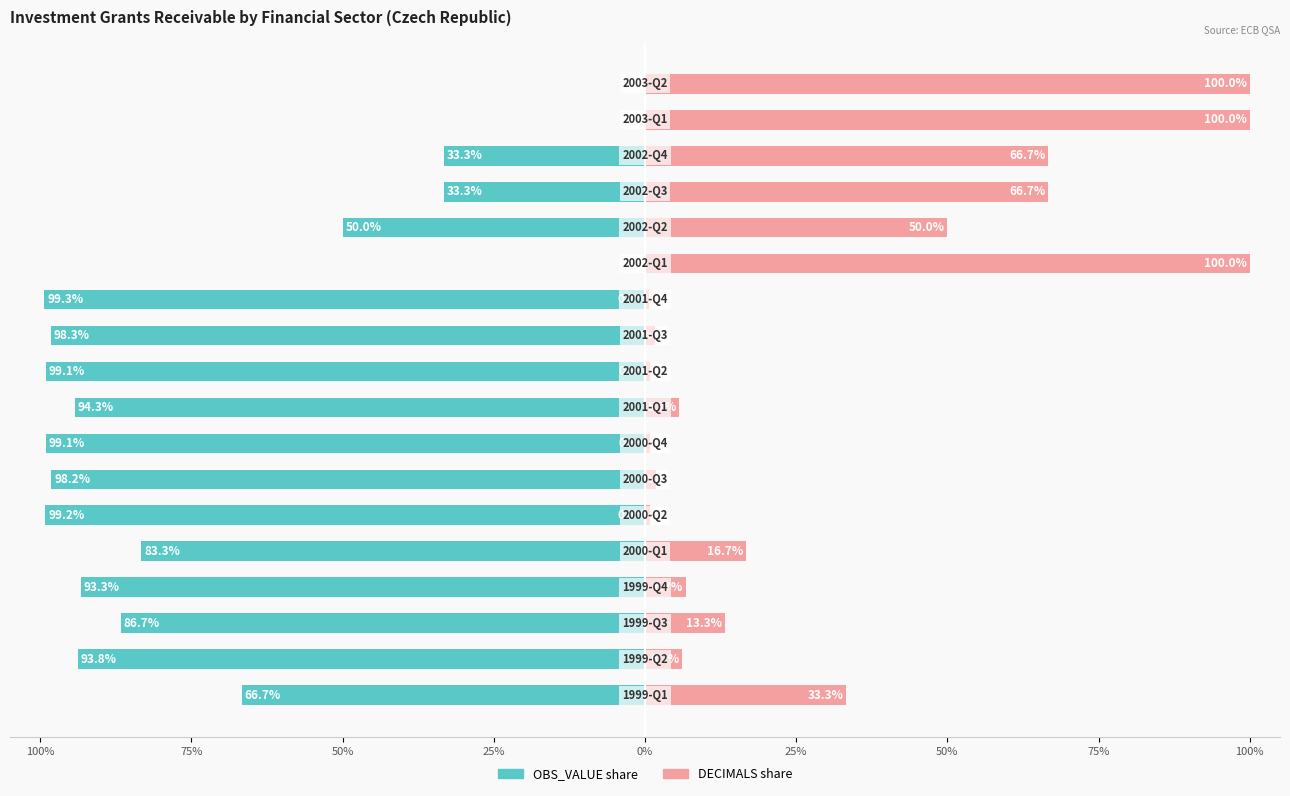

Reading left to right, extract all data points from this chart.

OBS_VALUE share: -66.7	-93.8	-86.7	-93.3	-83.3	-99.2	-98.2	-99.1	-94.3	-99.1	-98.3	-99.3	0.0	-50.0	-33.3	-33.3	0.0	0.0
DECIMALS share: 33.3	6.2	13.3	6.7	16.7	0.8	1.8	0.9	5.7	0.9	1.7	0.7	100.0	50.0	66.7	66.7	100.0	100.0